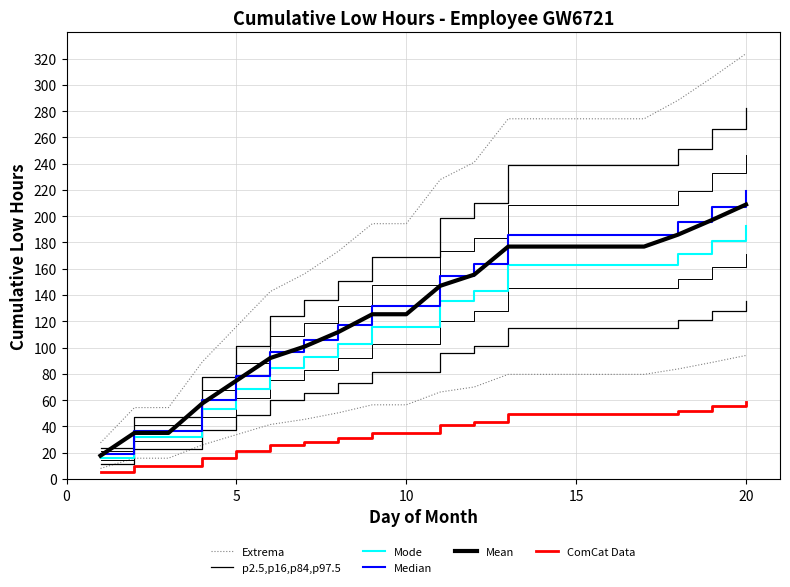

Reading left to right, what are all the values shown in this chart?

Extrema: 27.5	54.3	54.3	89.2	115.9	142.7	156.1	173.3	194.3	194.3	227.8	241.0	274.1	274.1	274.1	274.1	274.1	288.2	305.5	323.7
p2.5,p16,p84,p97.5: 23.9	47.3	47.3	77.7	101.0	124.3	135.9	150.9	169.2	169.2	198.5	209.9	238.7	238.7	238.7	238.7	238.7	251.0	266.1	282.0
Mode: 16.3	32.2	32.2	52.9	68.8	84.7	92.6	102.9	115.3	115.3	135.2	143.1	162.7	162.7	162.7	162.7	162.7	171.1	181.3	192.2
Median: 18.6	36.8	36.8	60.4	78.5	96.7	105.7	117.4	131.6	131.6	154.3	163.3	185.7	185.7	185.7	185.7	185.7	195.2	206.9	219.3
Mean: 17.7	35.0	35.0	57.5	74.8	92.1	100.7	111.8	125.3	125.3	147.0	155.5	176.9	176.9	176.9	176.9	176.9	186.0	197.1	208.9
ComCat Data: 5.0	9.8	9.8	16.1	20.9	25.8	28.2	31.3	35.1	35.1	41.2	43.5	49.5	49.5	49.5	49.5	49.5	52.1	55.2	58.5